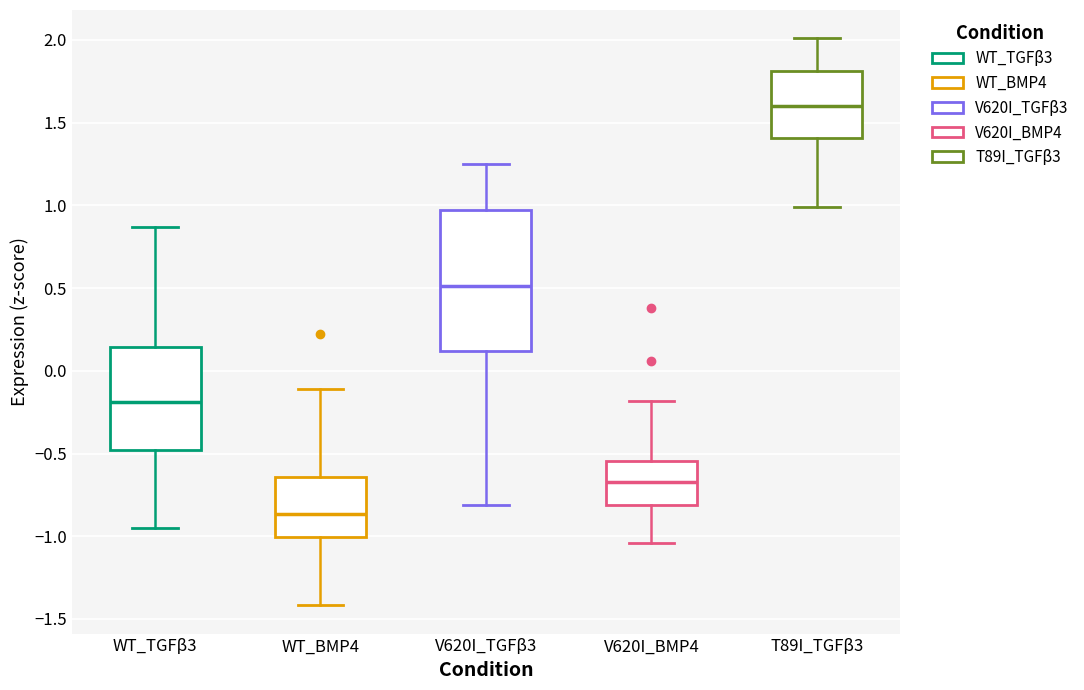

Reading left to right, read every box against the y-axis: the position of its median line, the range the box covers, and the ends of its whiskers. The values are not printed on the chart, so give them approximately, as read against the axis.

WT_TGFβ3: median -0.20, box -0.50 to 0.15, whiskers -0.95 to 0.85
WT_BMP4: median -0.85, box -1.00 to -0.65, whiskers -1.40 to -0.10
V620I_TGFβ3: median 0.50, box 0.10 to 0.95, whiskers -0.80 to 1.25
V620I_BMP4: median -0.65, box -0.80 to -0.55, whiskers -1.05 to -0.20
T89I_TGFβ3: median 1.60, box 1.40 to 1.80, whiskers 1.00 to 2.00